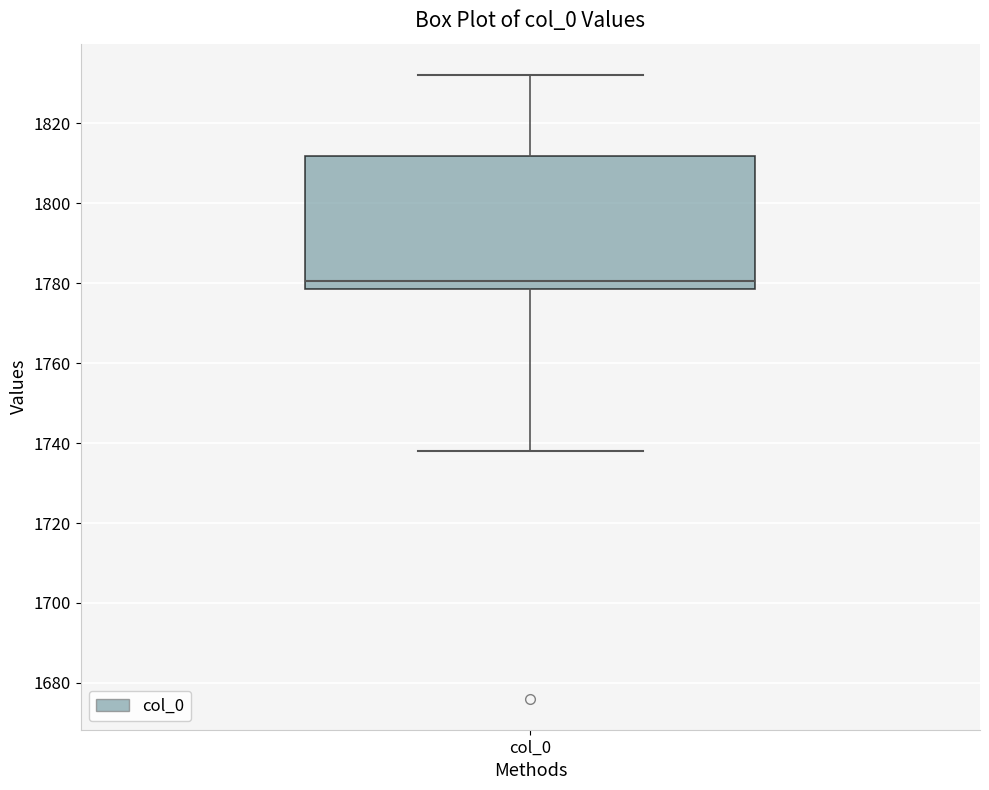

Where is the lower edge of the box for col_0 on the y-axis? The values are not printed on the chart, so give them approximately, as read against the axis.

1778